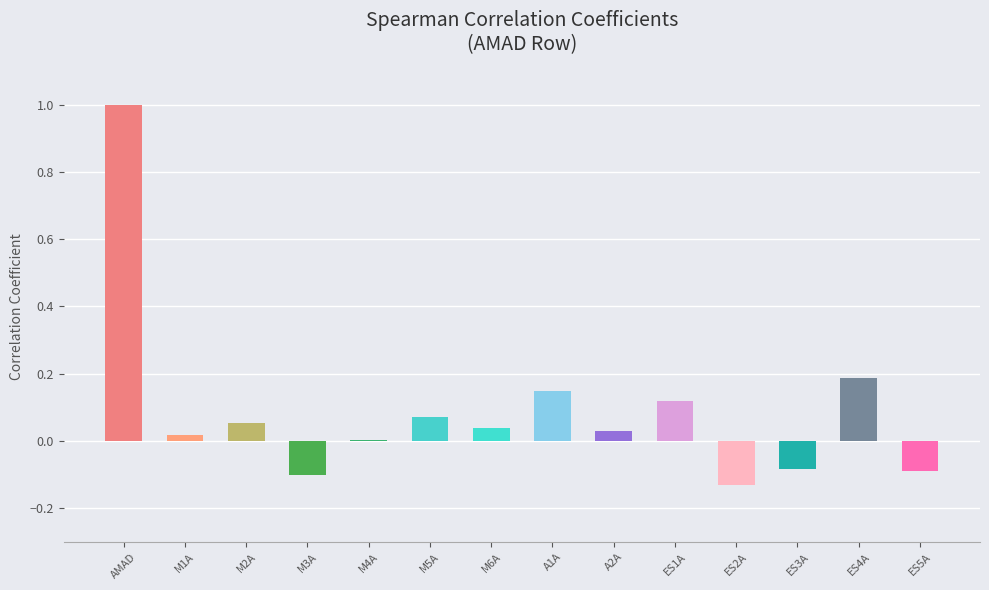

True or false: the data shows -0.1 at ES3A.

True